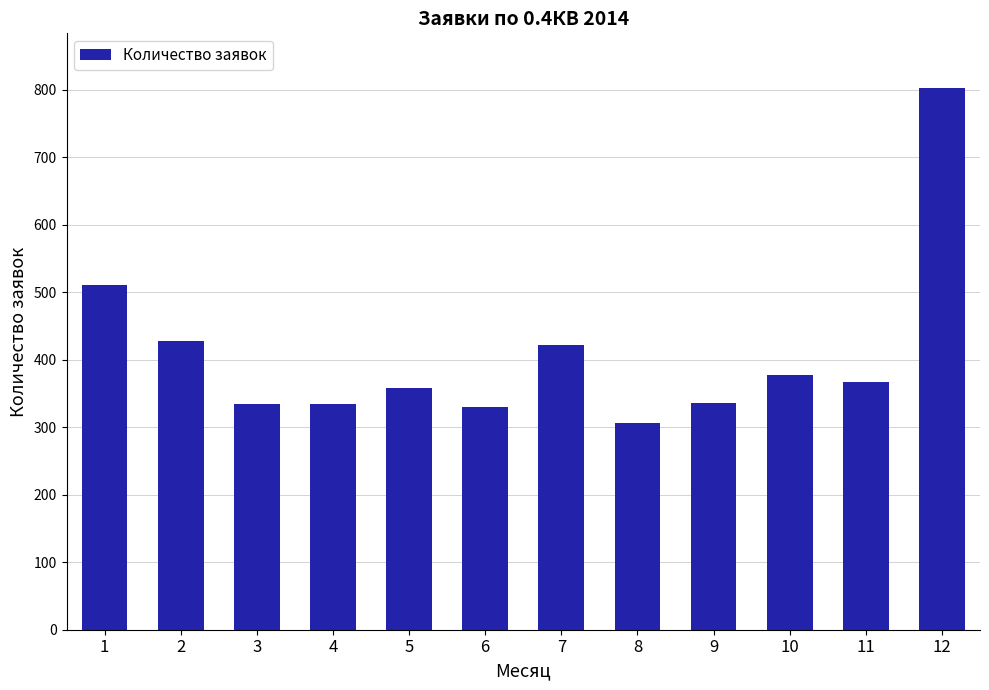

Are the bars horizontal?

No